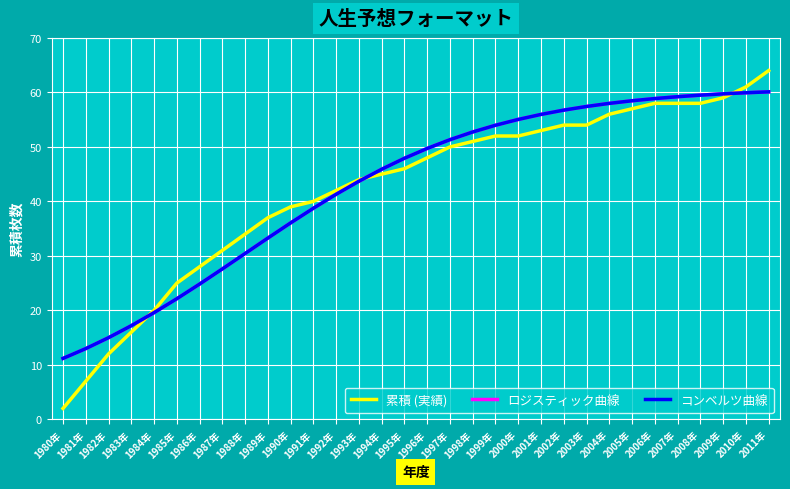

Is this an area chart (filled region under the line)?

No